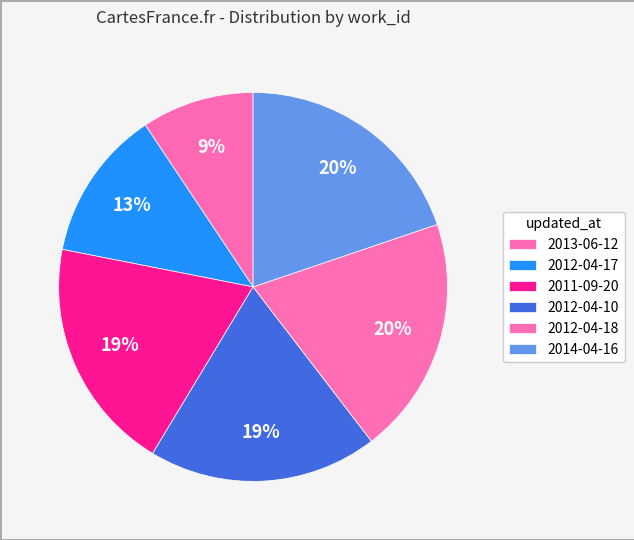

The 2012-04-10 slice represents 7% of the pie. True or false?

False